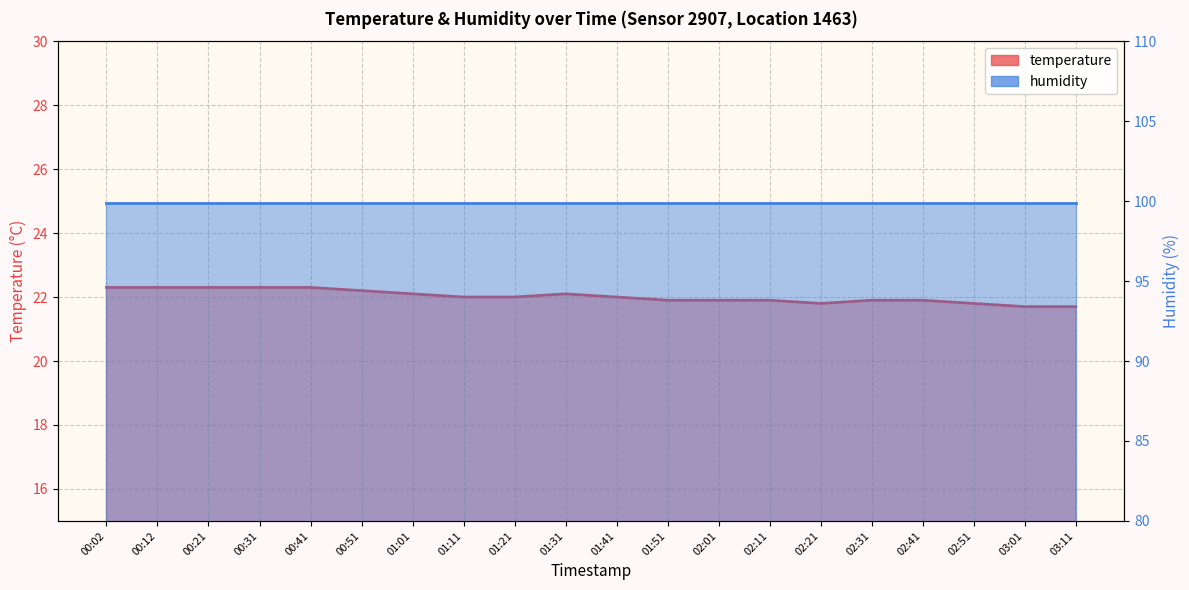

True or false: the data shows 30.7 at 01:01.

False